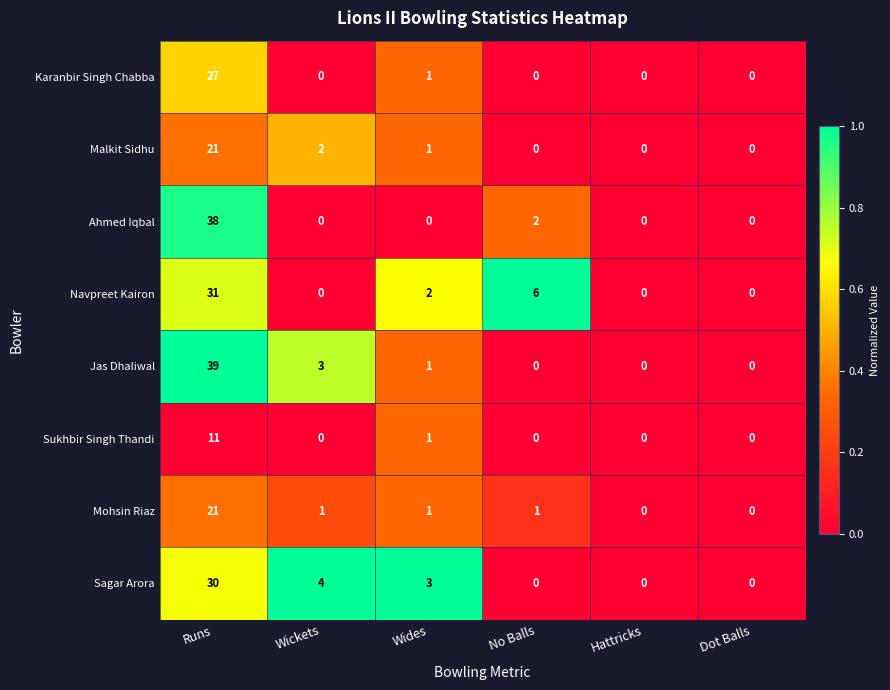

The value of Navpreet Kairon at No Balls is 6. True or false?

True